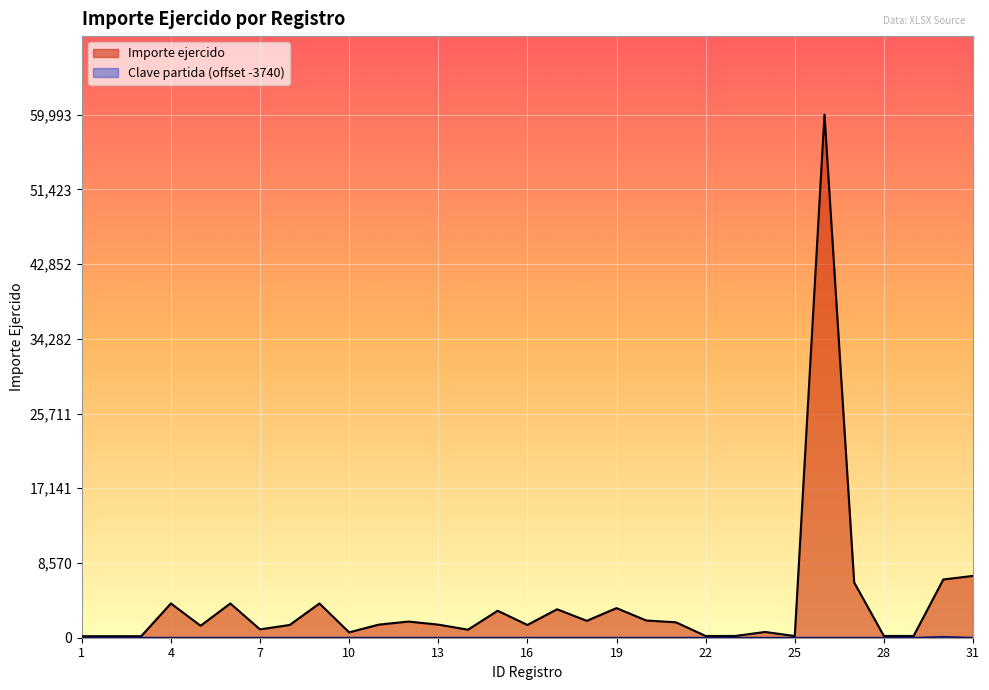

The Importe ejercido series shows 190.9 at 25. True or false?

True